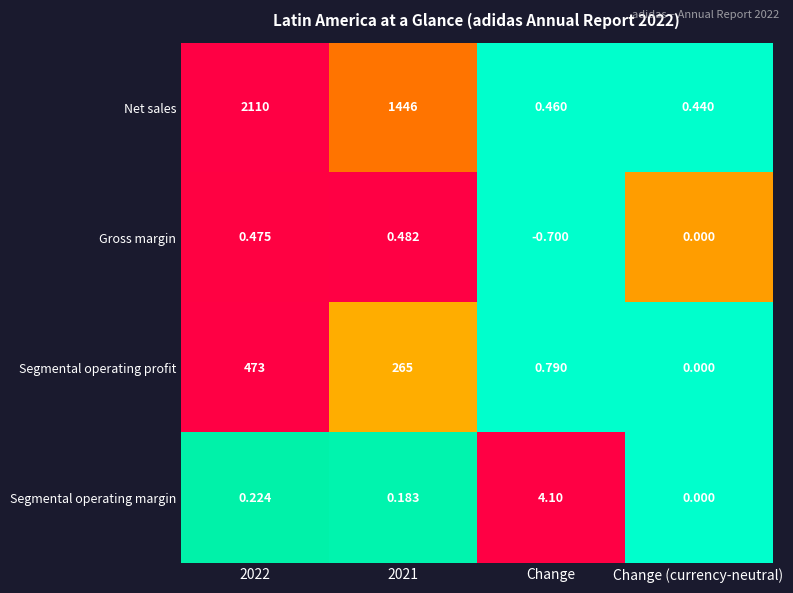

Which series has the largest range (max minus min)?

Net sales